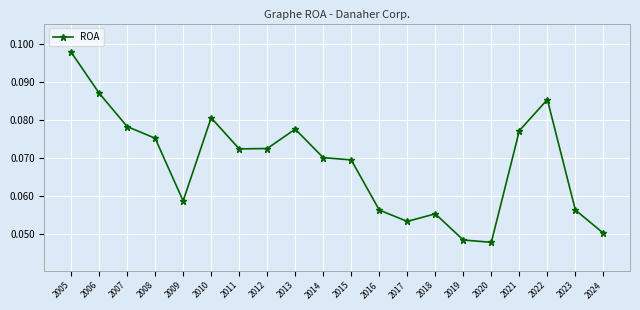

What is the sum of all values?

1.4